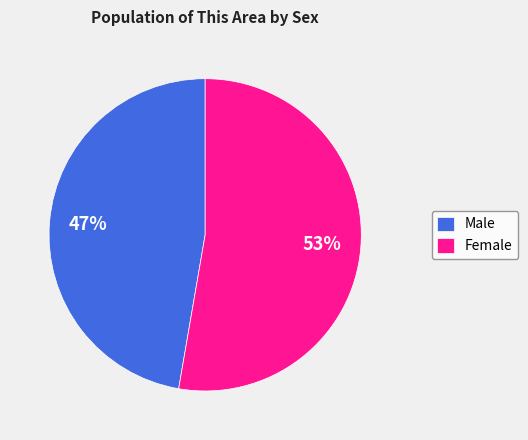

Rank the categories by value from lowest to highest.

Male, Female